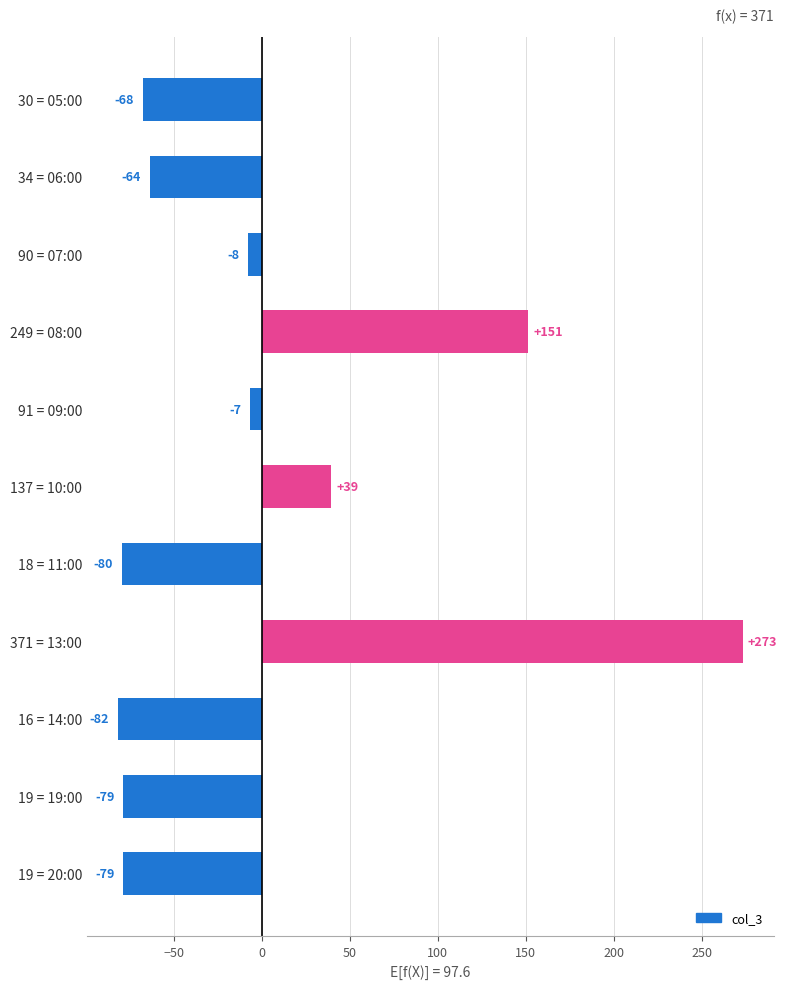

What is the label of the 6th bar from the top?

137 = 10:00